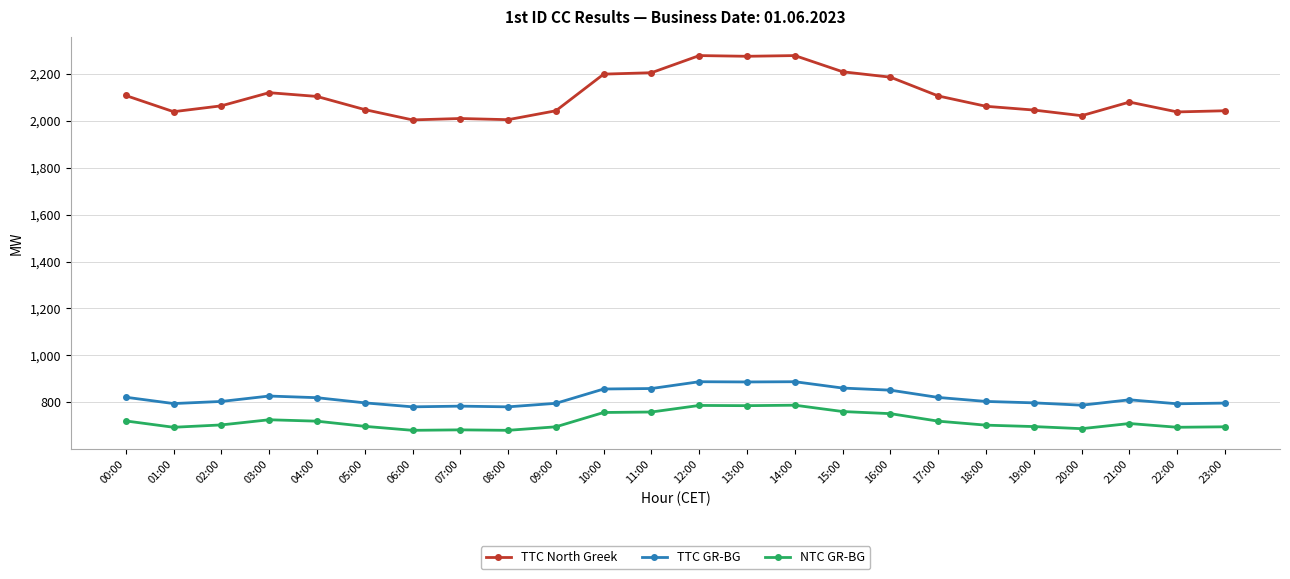

True or false: NTC GR-BG has a value of 681 at 06:00.

True